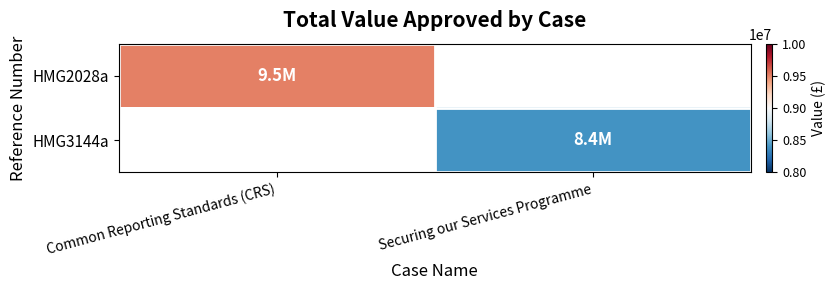

True or false: HMG2028a has a value of 9500000.0 at Common Reporting Standards (CRS).

True